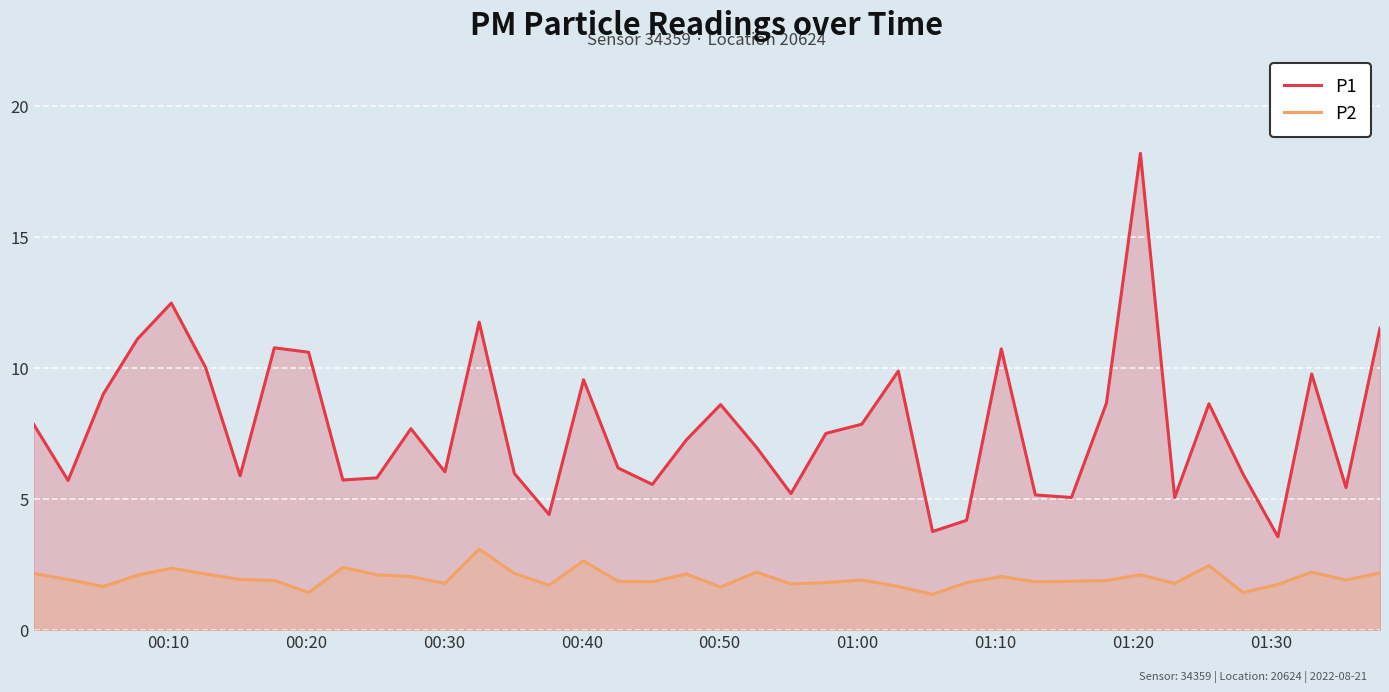

Which series has the largest total across all categories?

P1